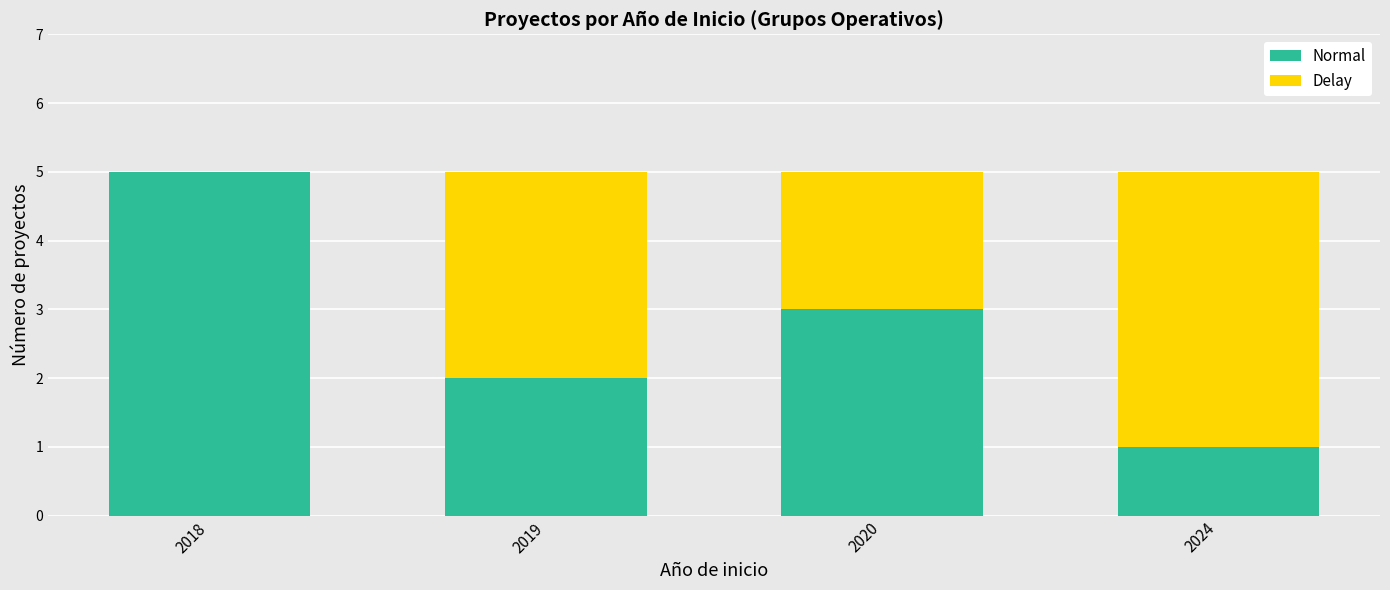

At which label does Normal reach its peak?

2018